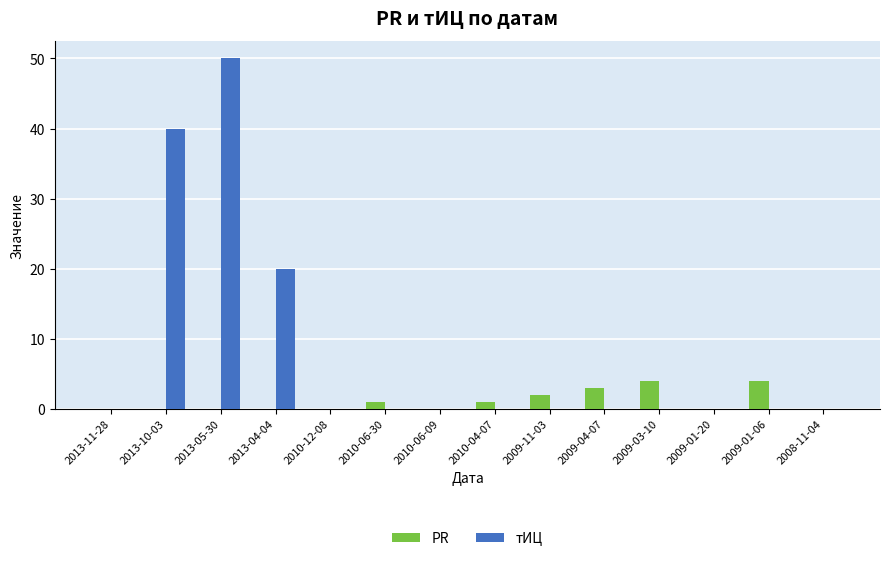

What is the total value across all series at 2009-03-10?

4